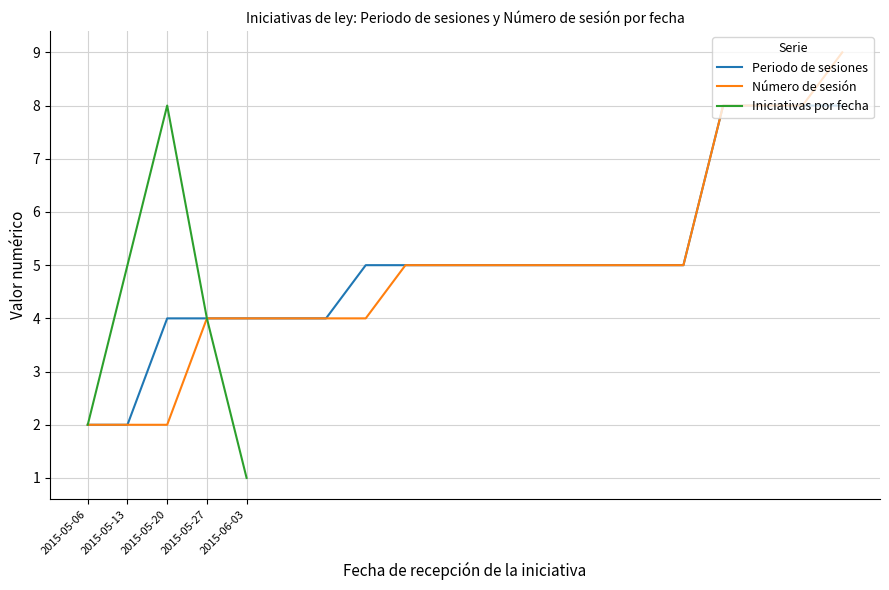

Is it true that Número de sesión equals 2 at 2015-05-13?

True